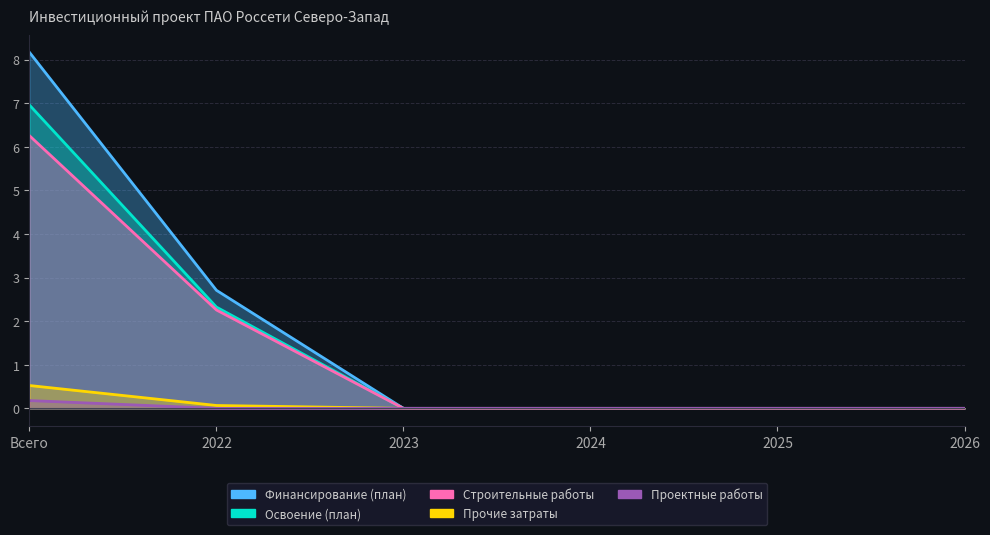

True or false: Проектные работы has more than 2 interior local peaks.

False